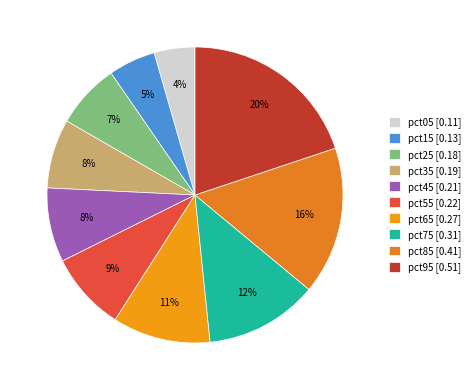

How much of the chart is everything except pct95?

80.1%